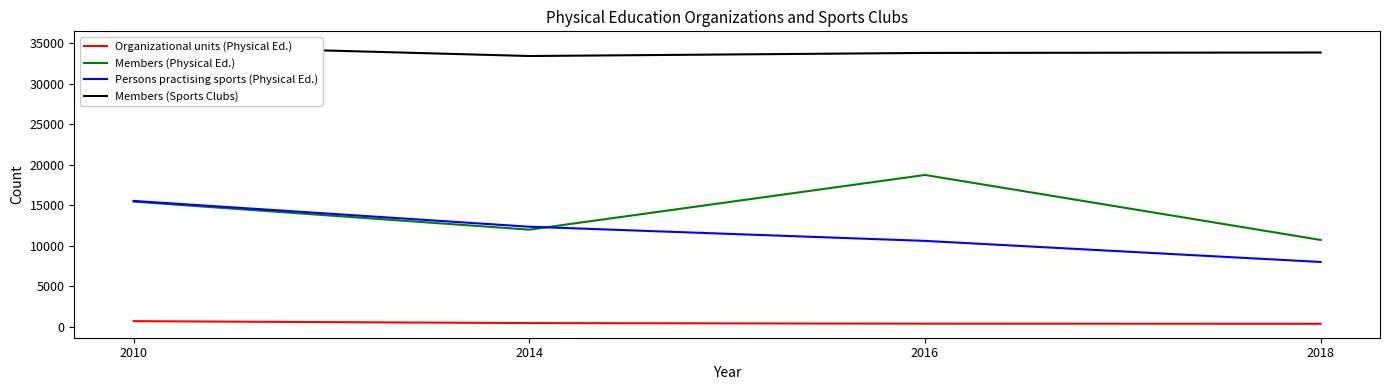

What is the value of the Organizational units (Physical Ed.) point at the 3rd from the left?

397